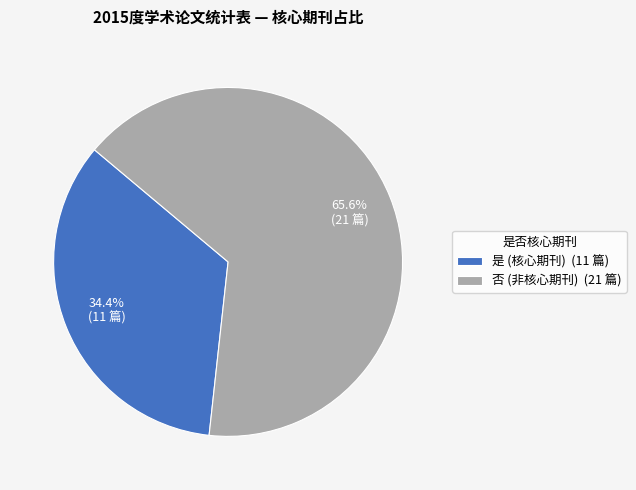

What percentage is the 否 slice, to the nearest percent?

66%